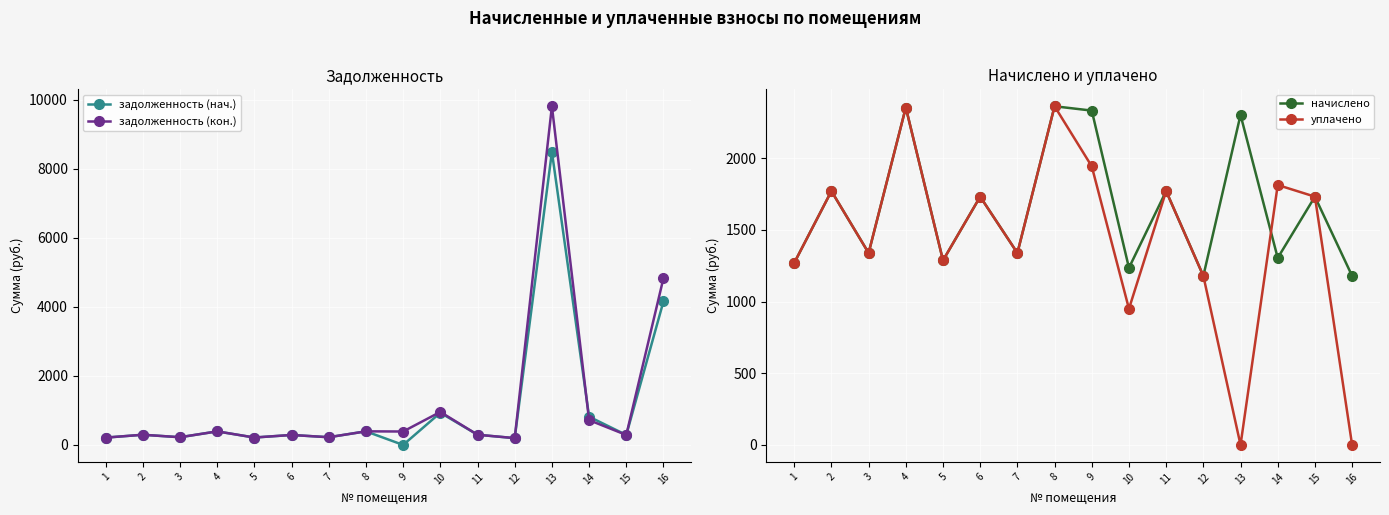

What is the sum of all уплачено values?

22847.2